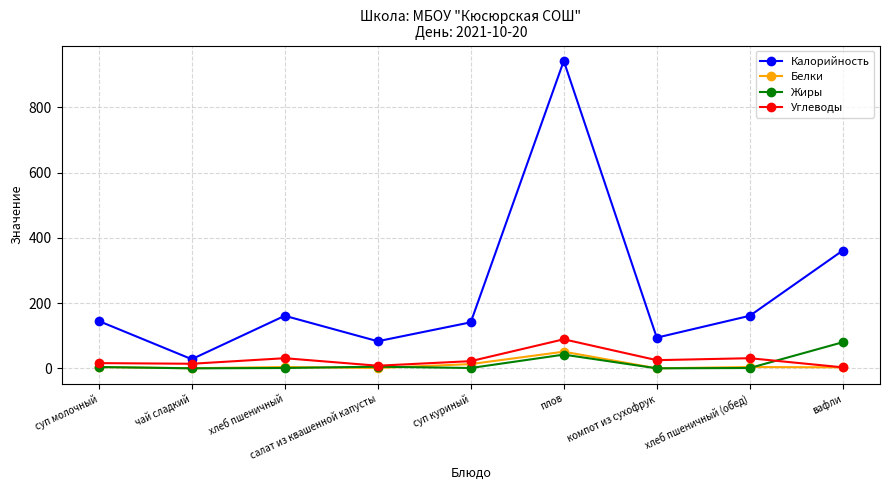

True or false: Жиры has a value of 0.0 at чай сладкий.

True